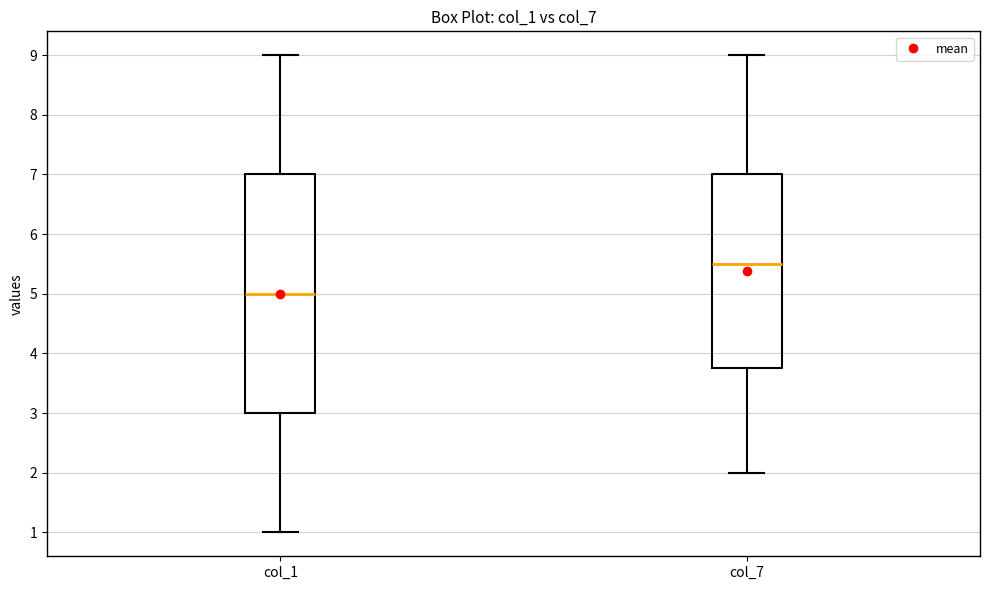

Reading left to right, read every box against the y-axis: the position of its median line, the range the box covers, and the ends of its whiskers. The values are not printed on the chart, so give them approximately, as read against the axis.

col_1: median 5.0, box 3.0 to 7.0, whiskers 1.0 to 9.0
col_7: median 5.5, box 3.8 to 7.0, whiskers 2.0 to 9.0